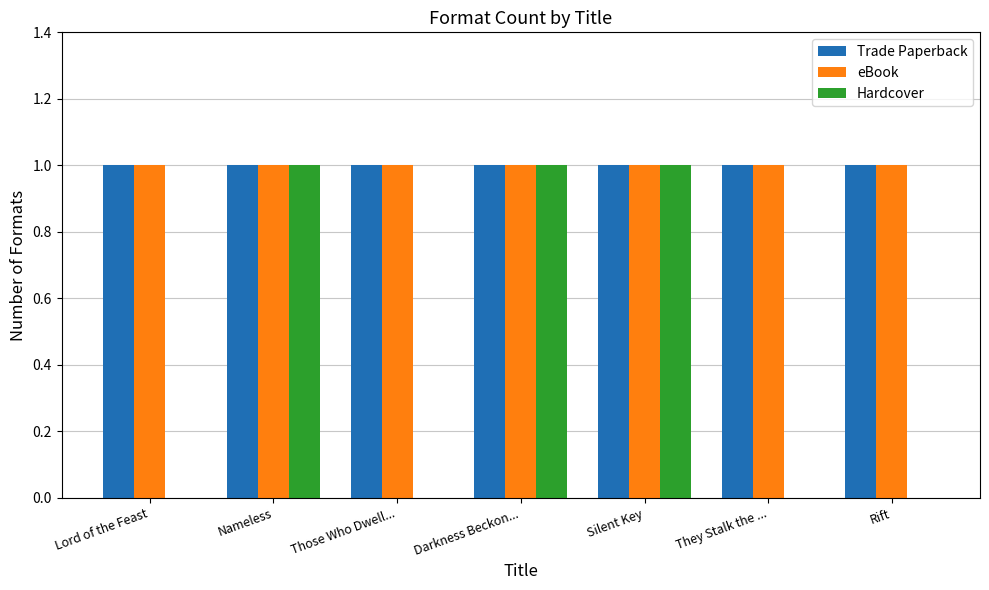

Count the Hardcover values in the range 0 to 1.

7